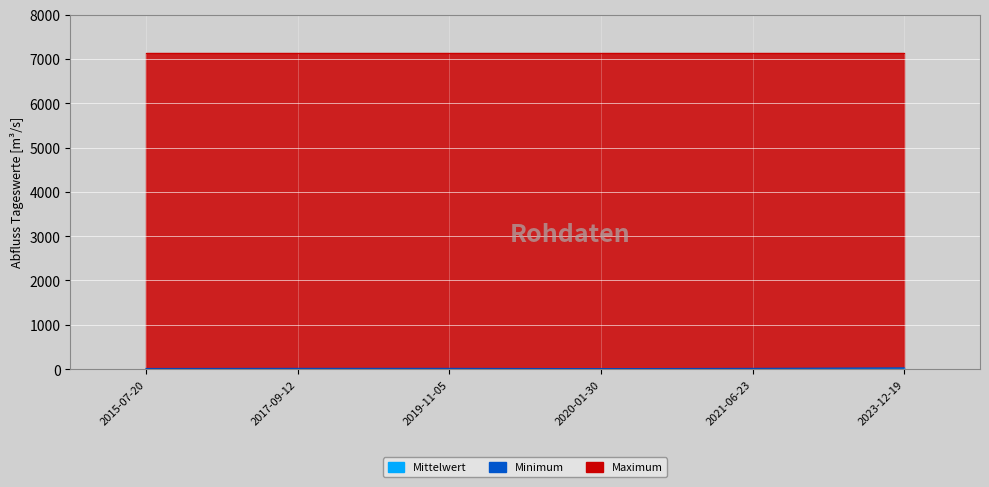

How many lines are shown in the chart?

3